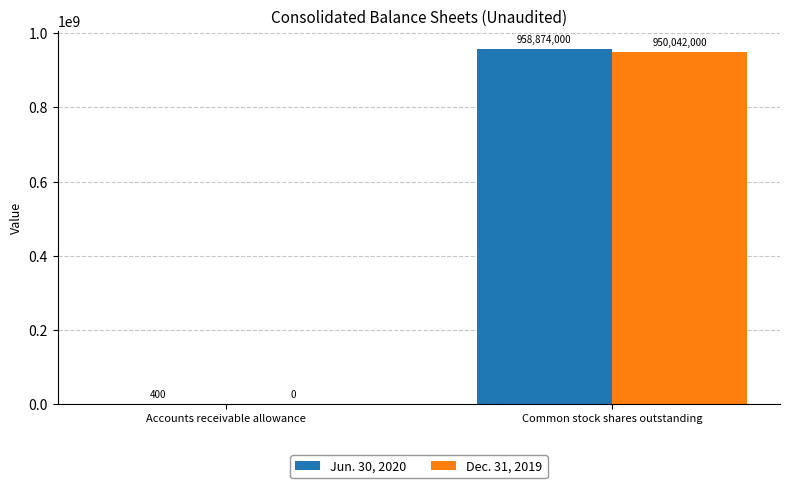

Which category has the highest value in the Jun. 30, 2020 series?

Common stock shares outstanding